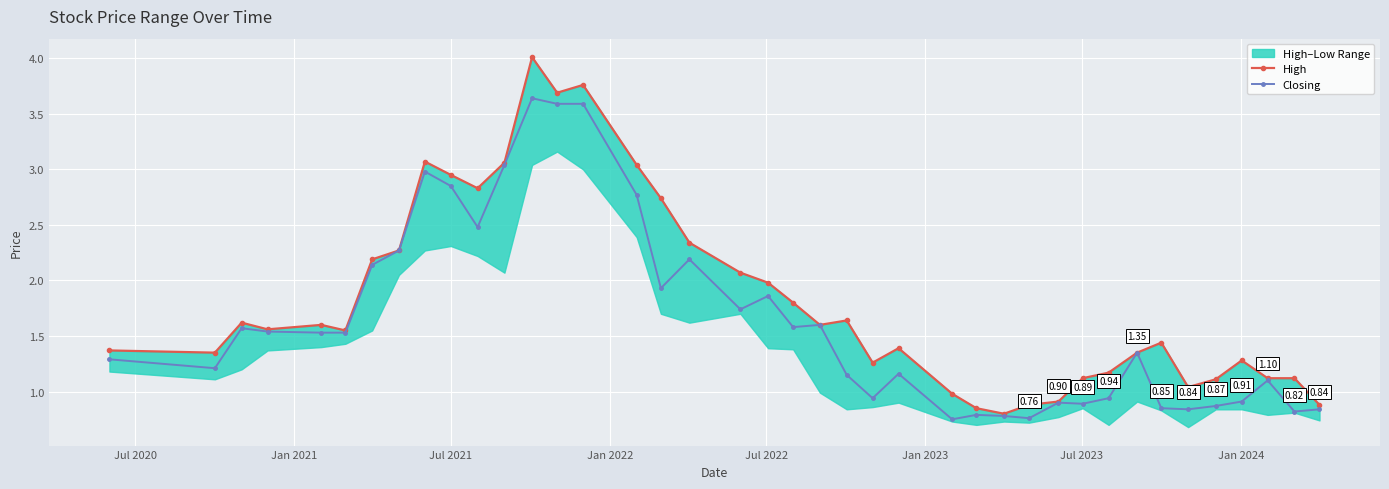

How many interior local peaks does the Closing series have?

11